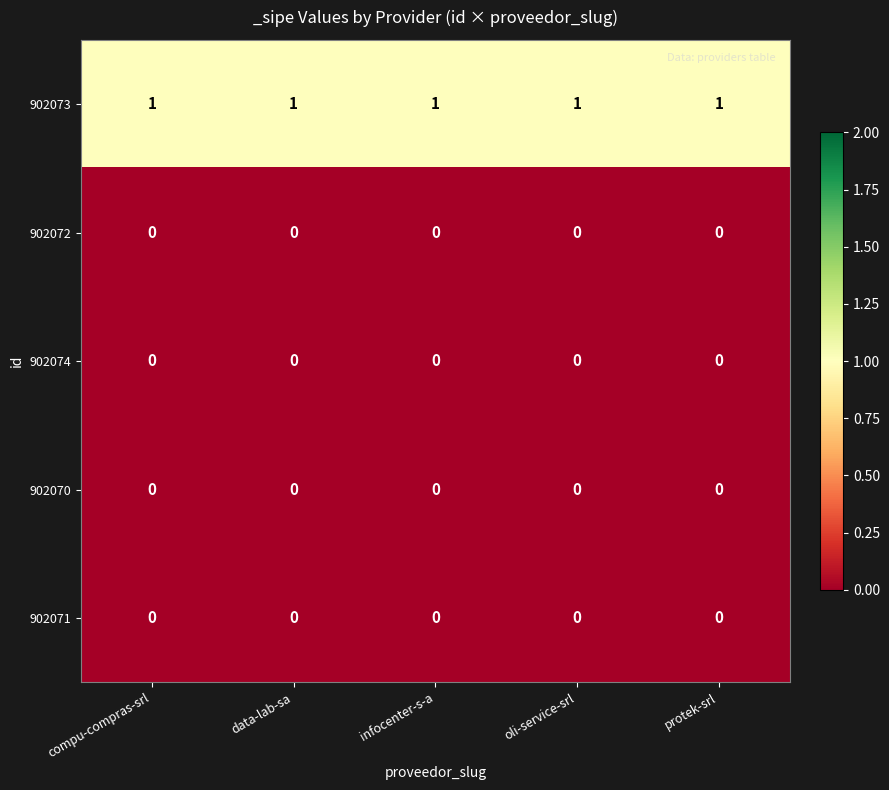

At how many categories does at least one series exceed 0?

5